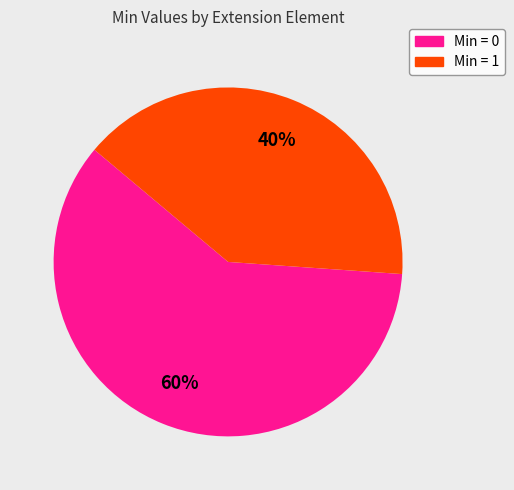

How many slices are in this pie chart?

2